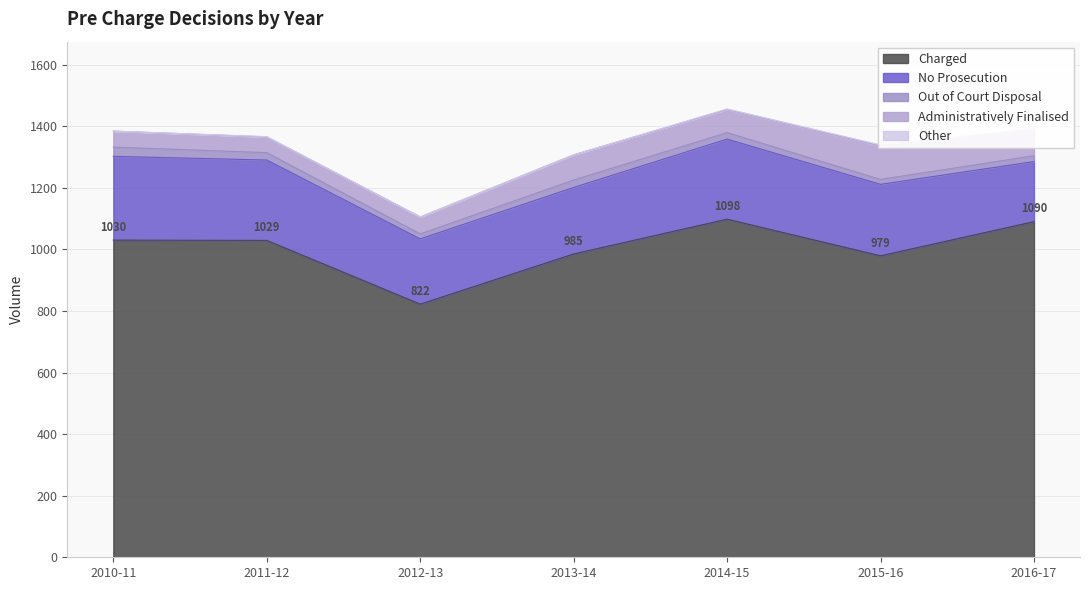

What is the difference between the second highest and second lowest values in the Other series?

2